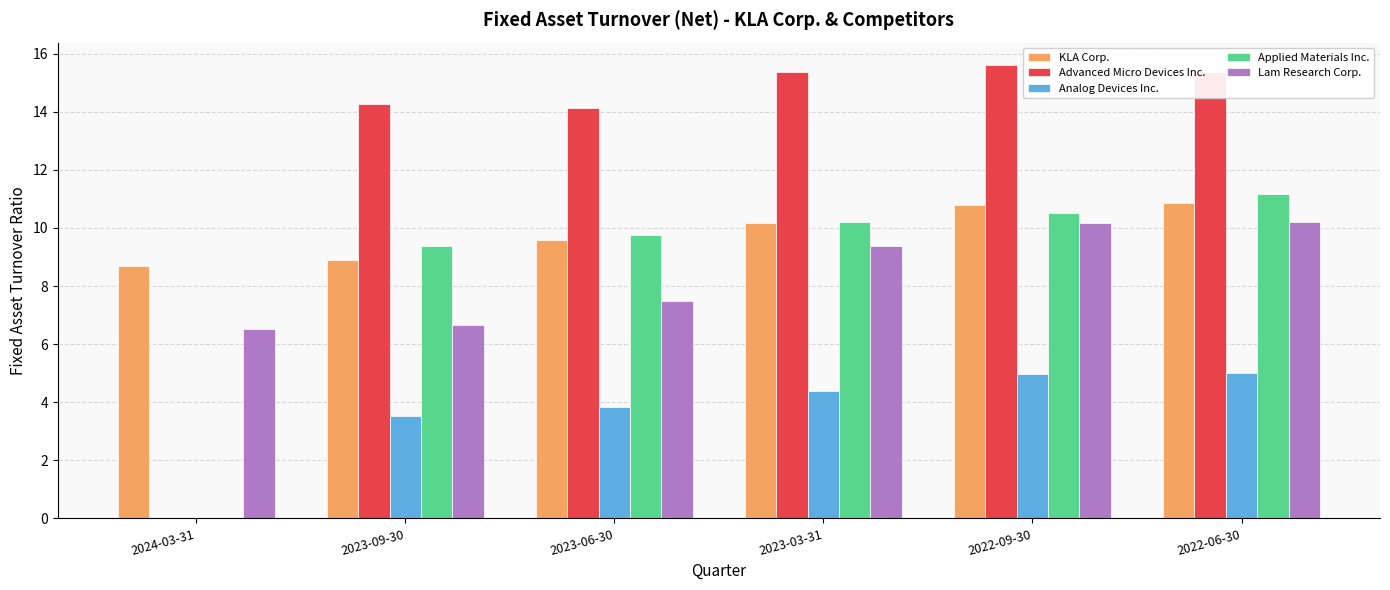

Which series changed the most between 2023-06-30 and 2022-06-30?

Lam Research Corp.